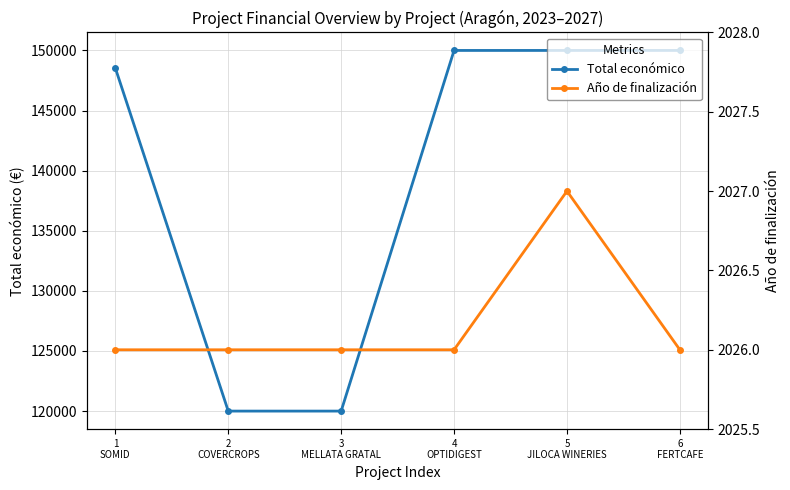

Reading right to left, what are all the values shown in this chart?

Total económico: 150000	150000	150000	120000	120000	148534
Año de finalización: 2026	2027	2026	2026	2026	2026